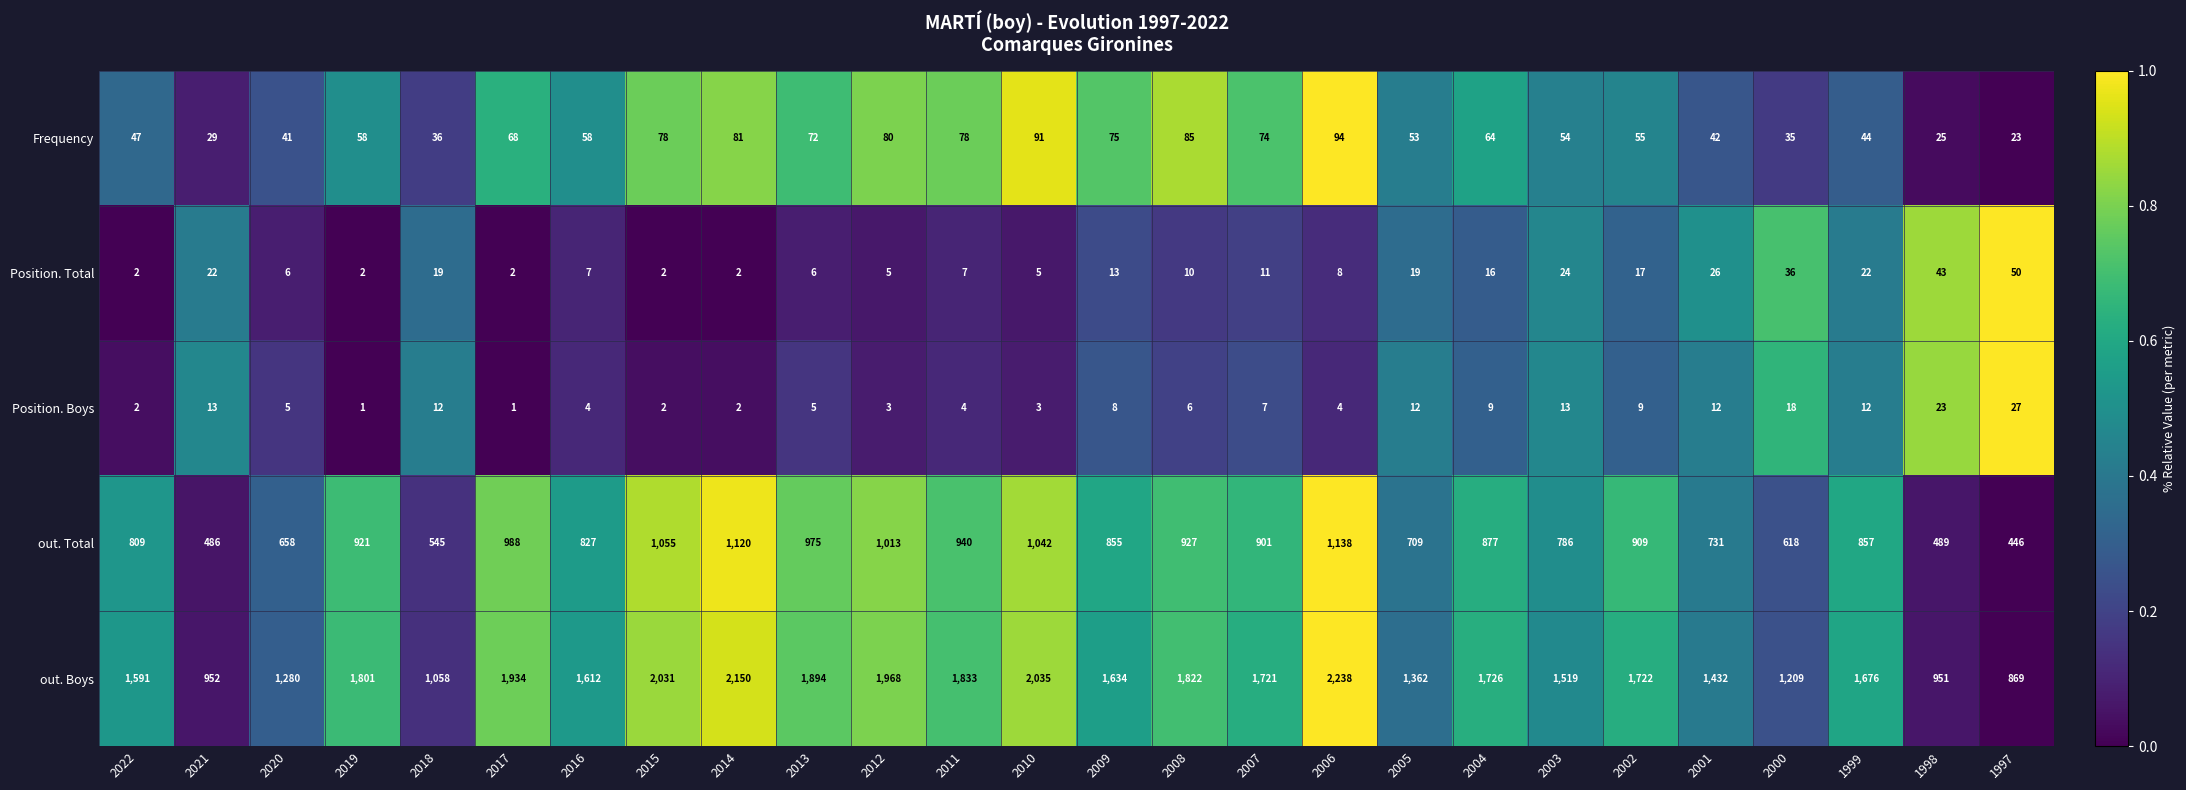

What is the greatest value displayed?

2238